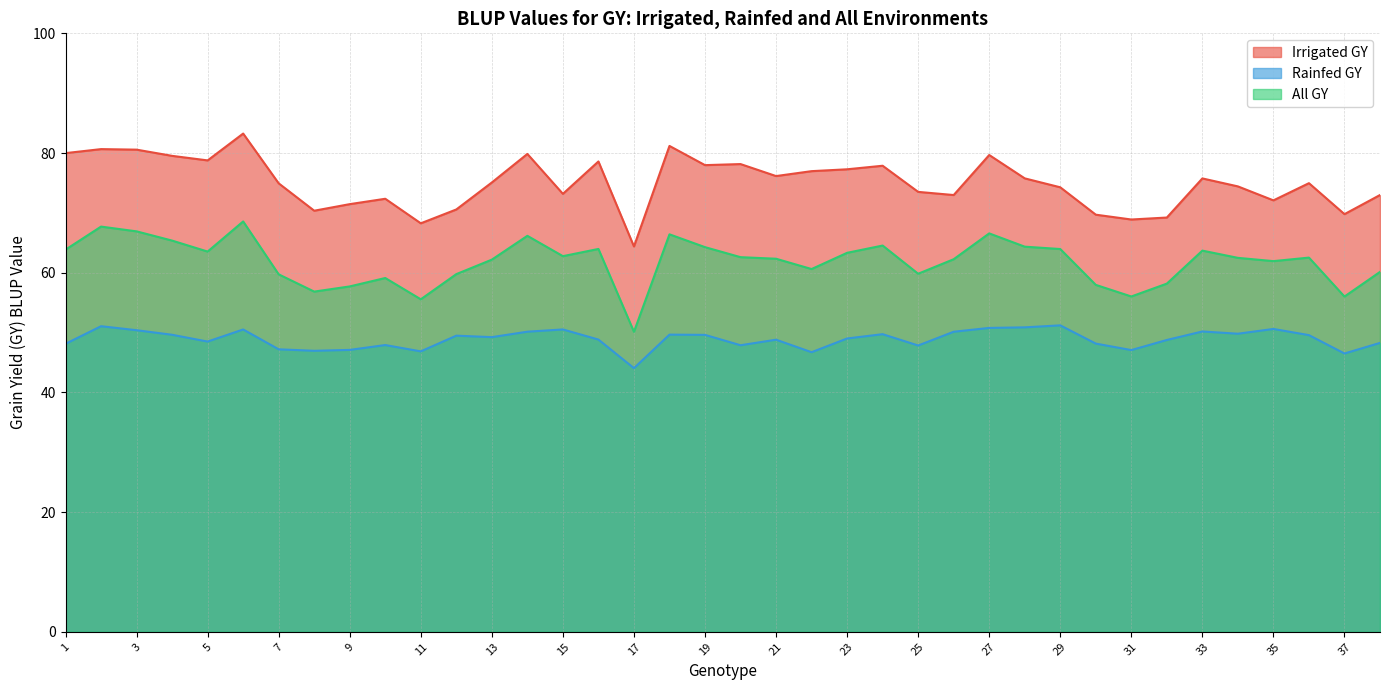

Between 35 and 37, which is larger?

35